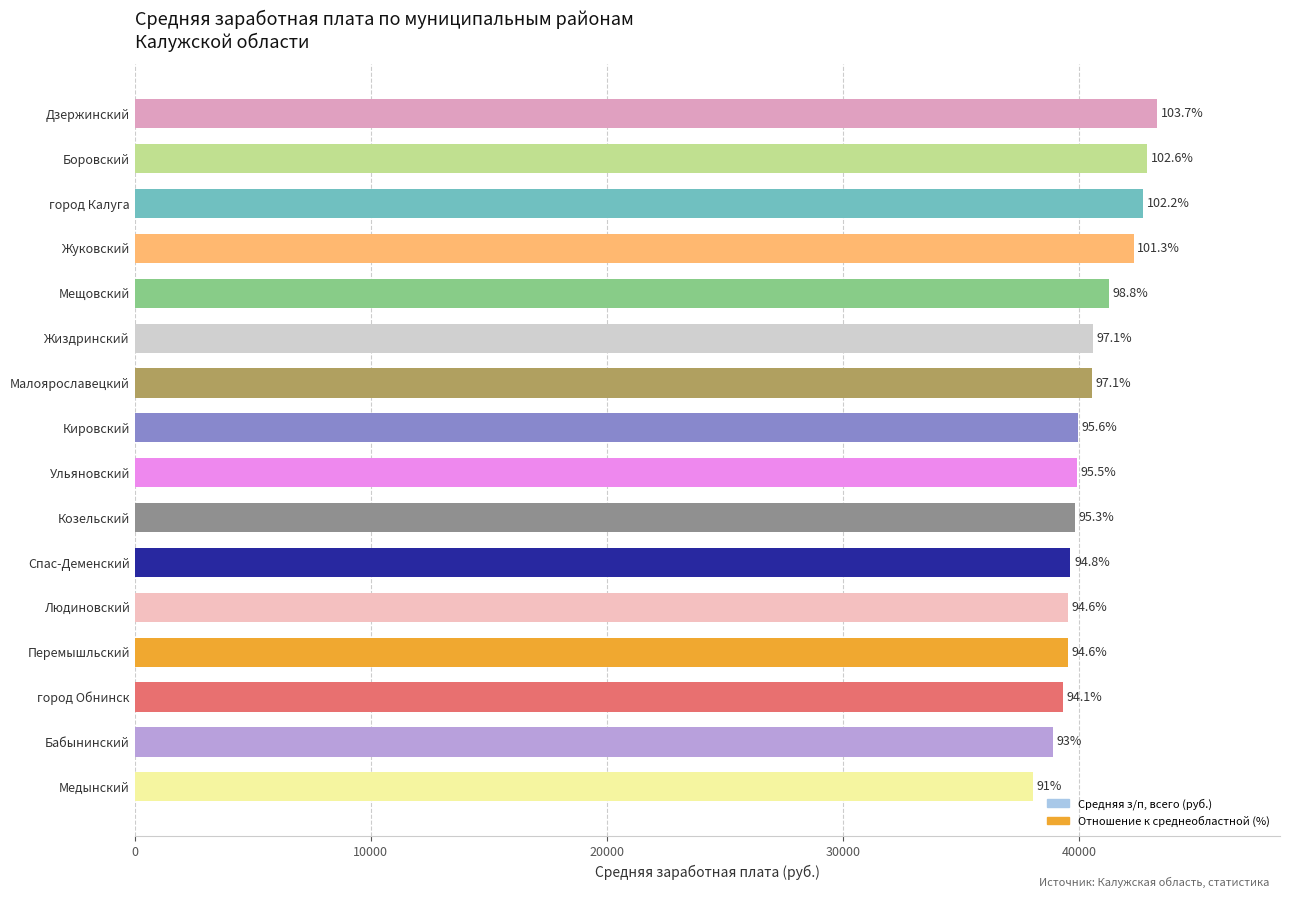

How many bars are there in total?

16